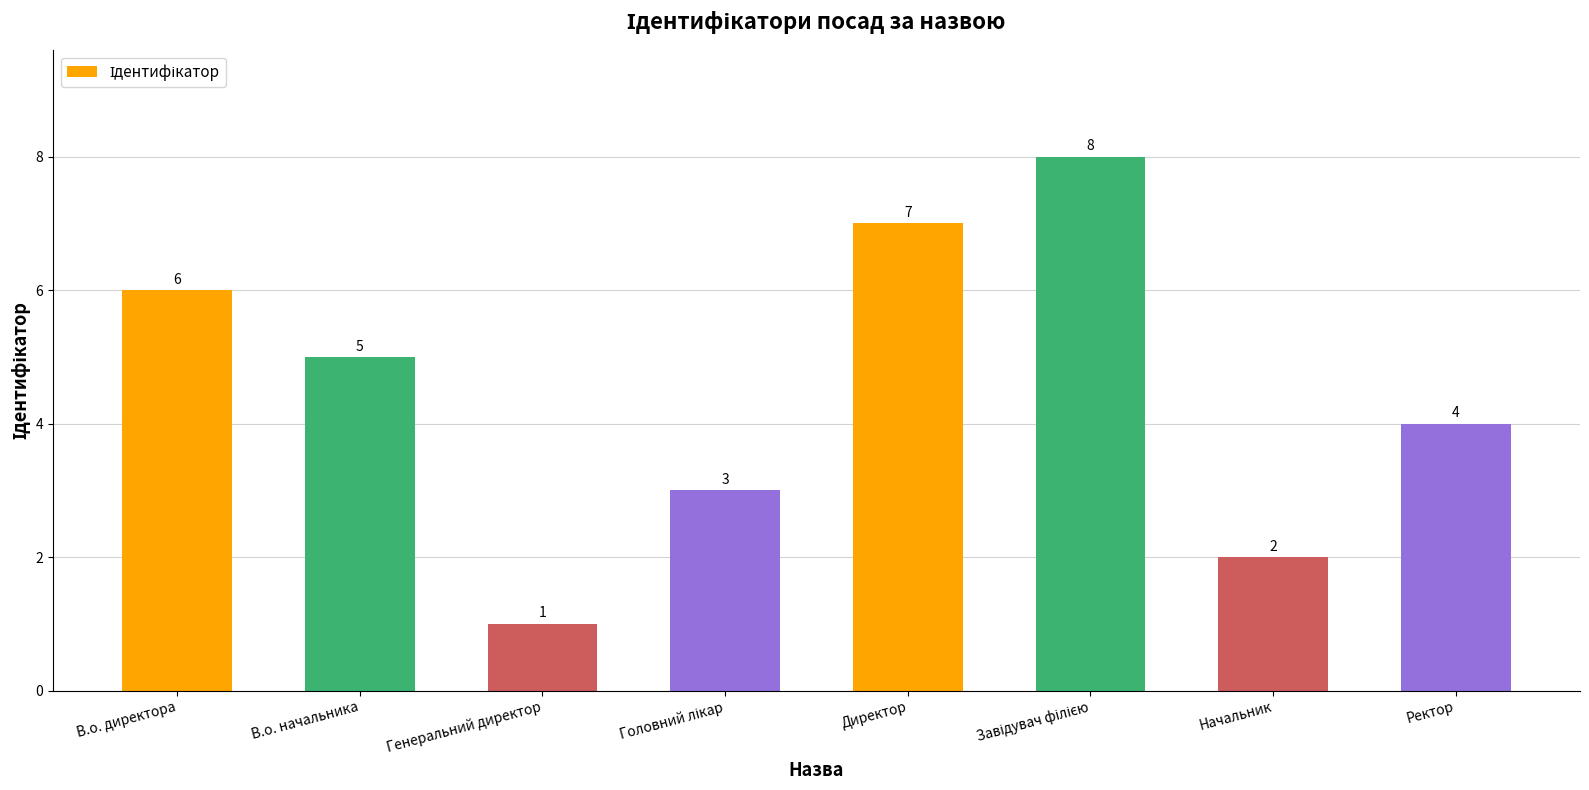

True or false: the data shows 6 at В.о. директора.

True